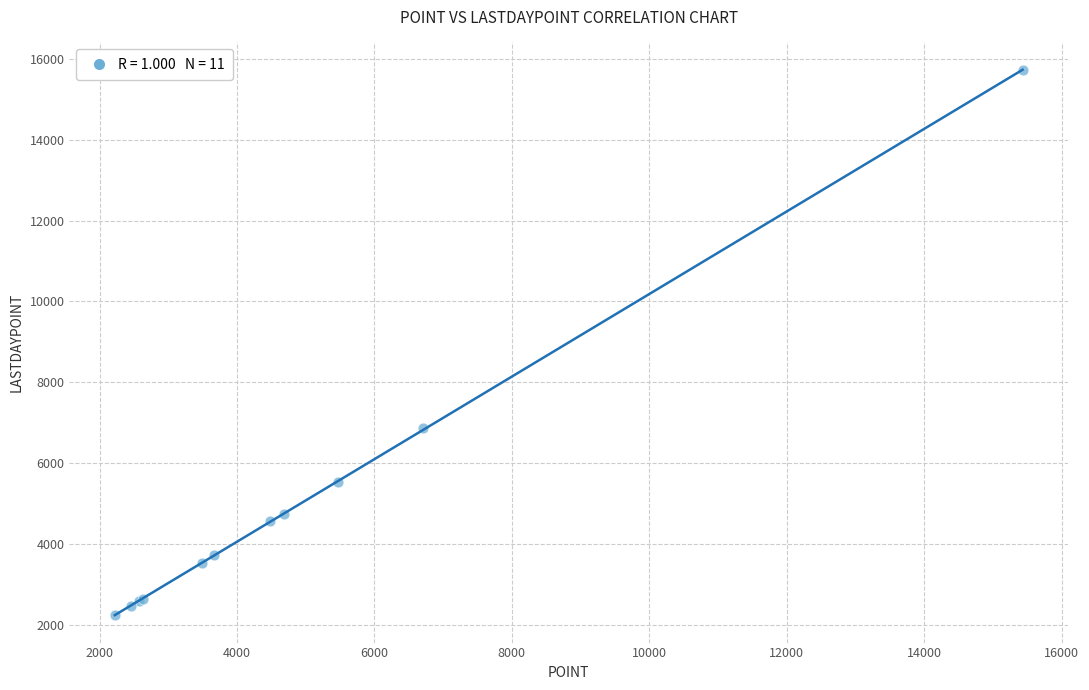

What Y value in the scatter plot is closest to 8975?

6865.2